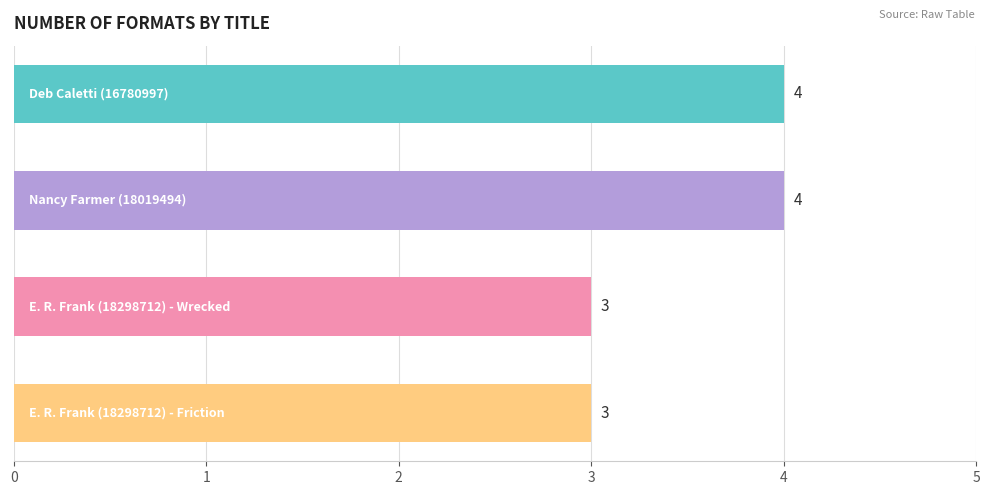

Count the number of categories in the chart.

4